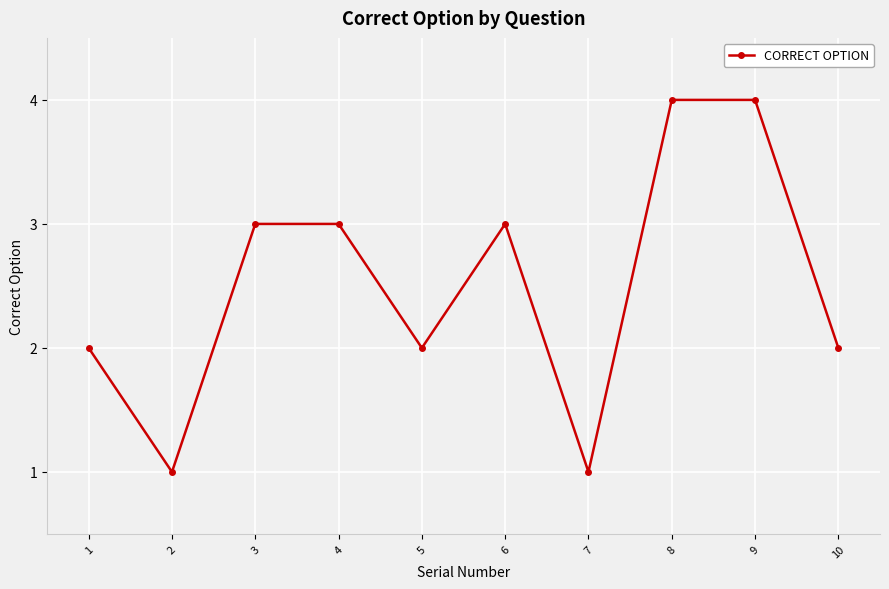

What is the value of the 7th point from the left?

1